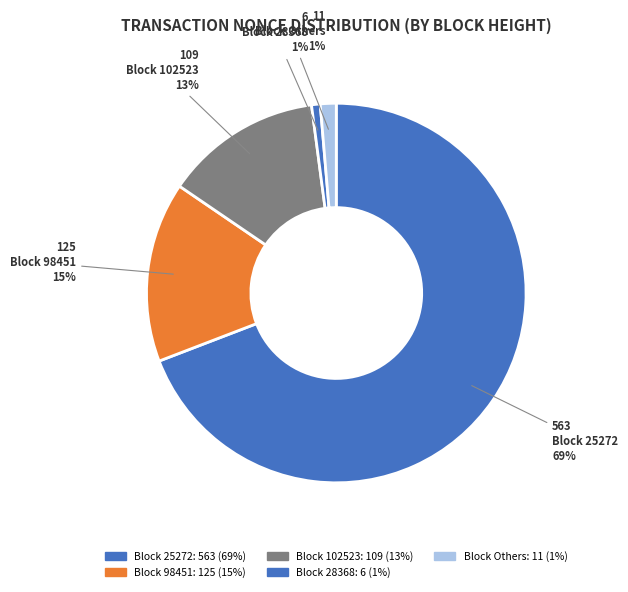

How many slices are in this pie chart?

5